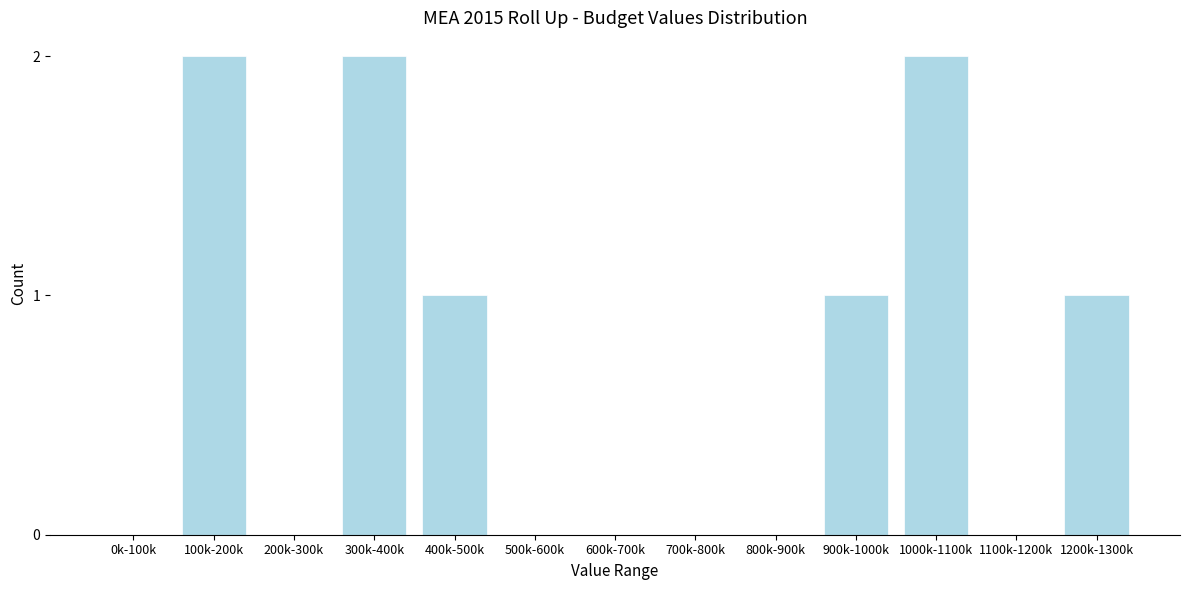

Reading left to right, what are all the values shown in this chart?

0k-100k=0	100k-200k=2	200k-300k=0	300k-400k=2	400k-500k=1	500k-600k=0	600k-700k=0	700k-800k=0	800k-900k=0	900k-1000k=1	1000k-1100k=2	1100k-1200k=0	1200k-1300k=1